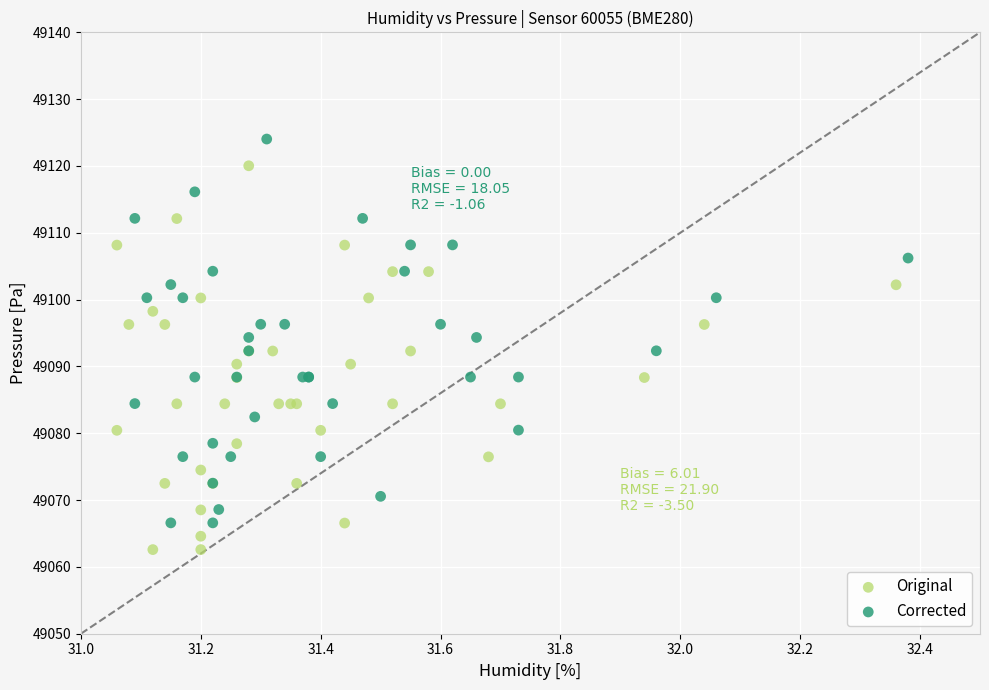

Which series reaches the minimum Y coordinate?

Original